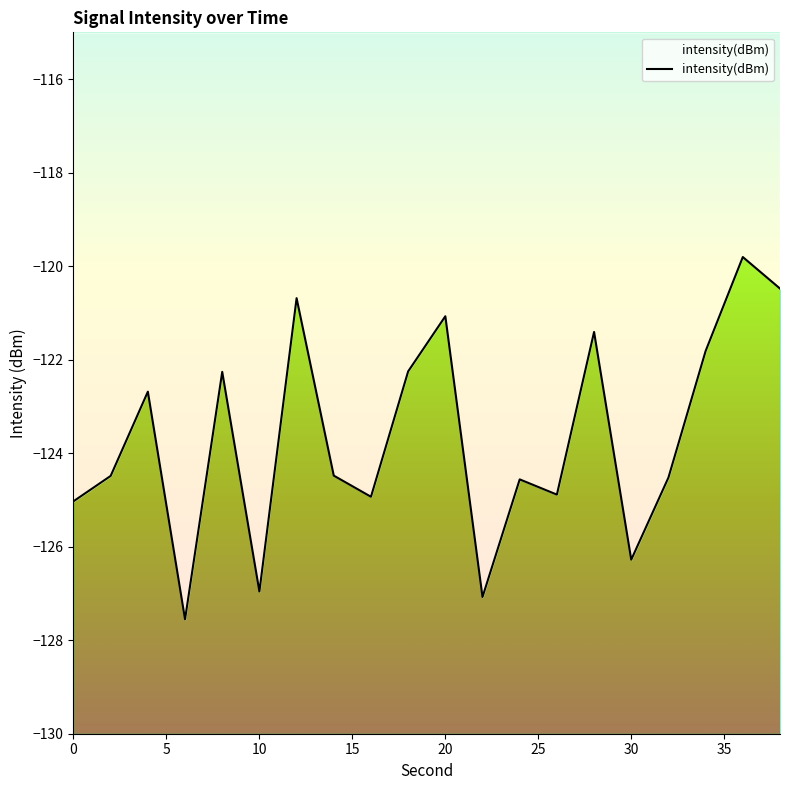

What is the sum of all values?

-2473.2